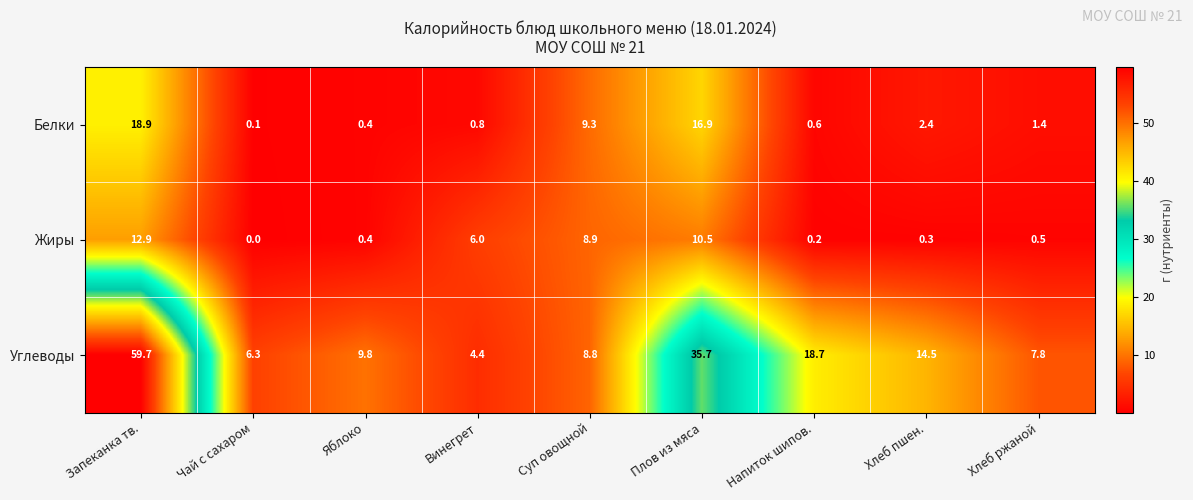

Which series changed the most between Запеканка тв. and Чай с сахаром?

Углеводы